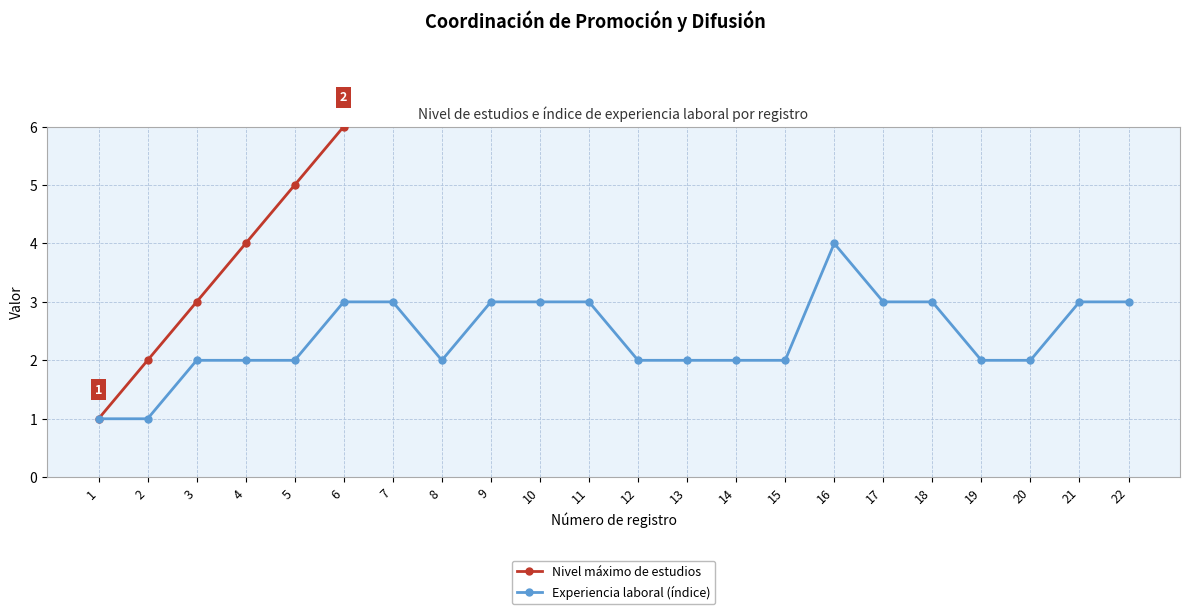

Where does the Experiencia laboral (índice) series first go above 2?

6